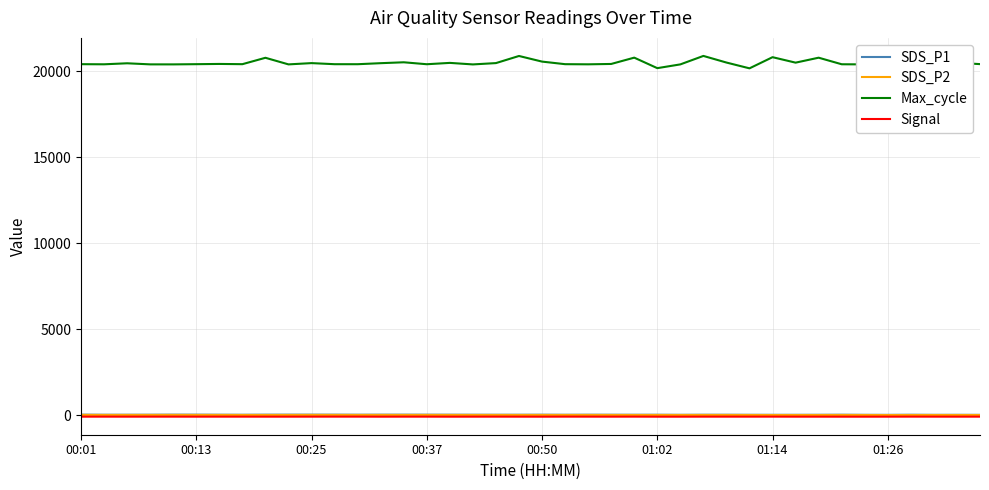

How many values in the Signal series exceed -82?

6